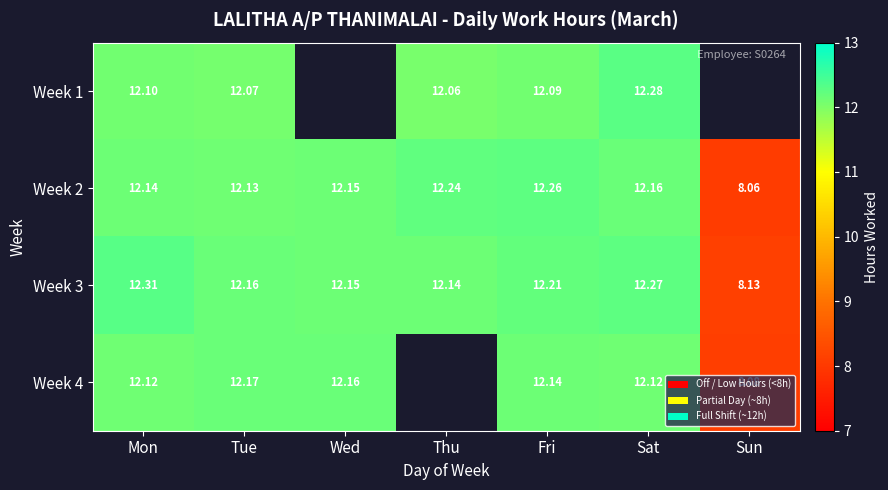

List the labels in order of Week 2 value, largest first.

Fri, Thu, Sat, Wed, Mon, Tue, Sun